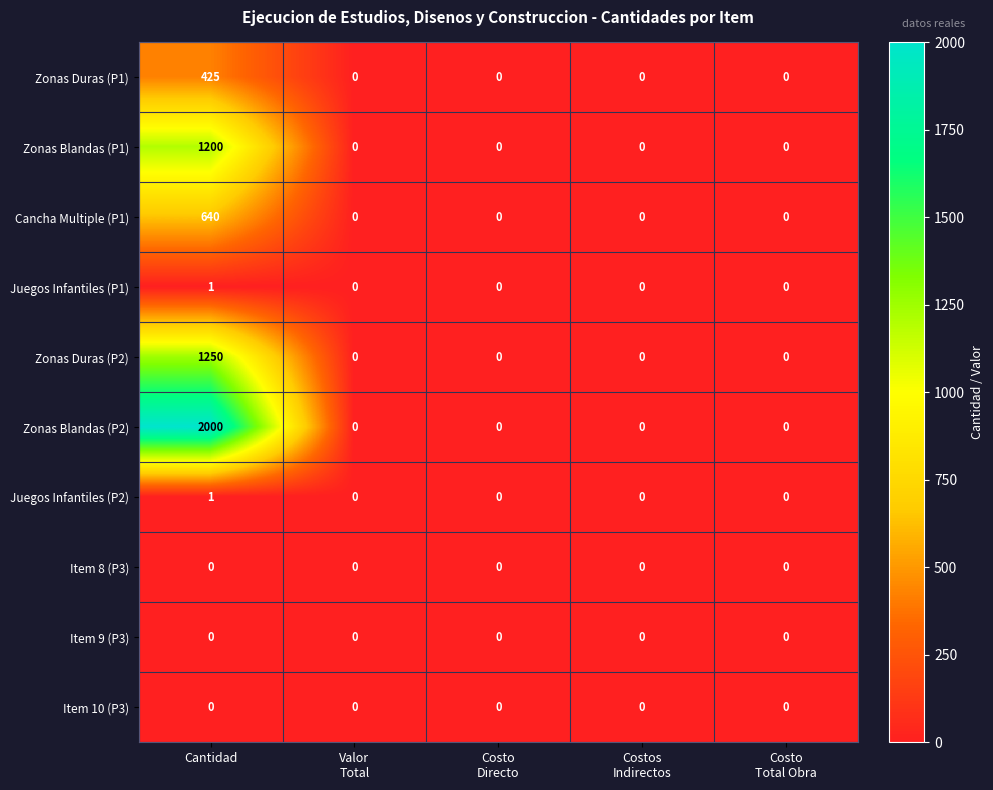

What is the average value of the Zonas Blandas (P1) series?

240